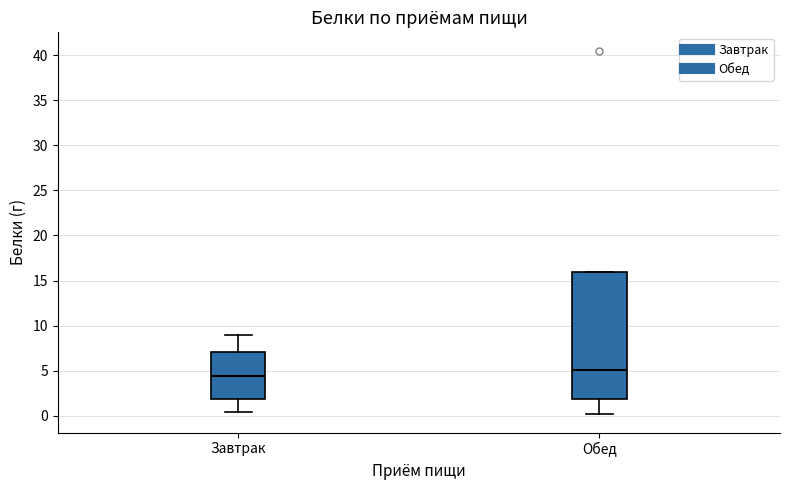

Which box has the highest median line?

Обед